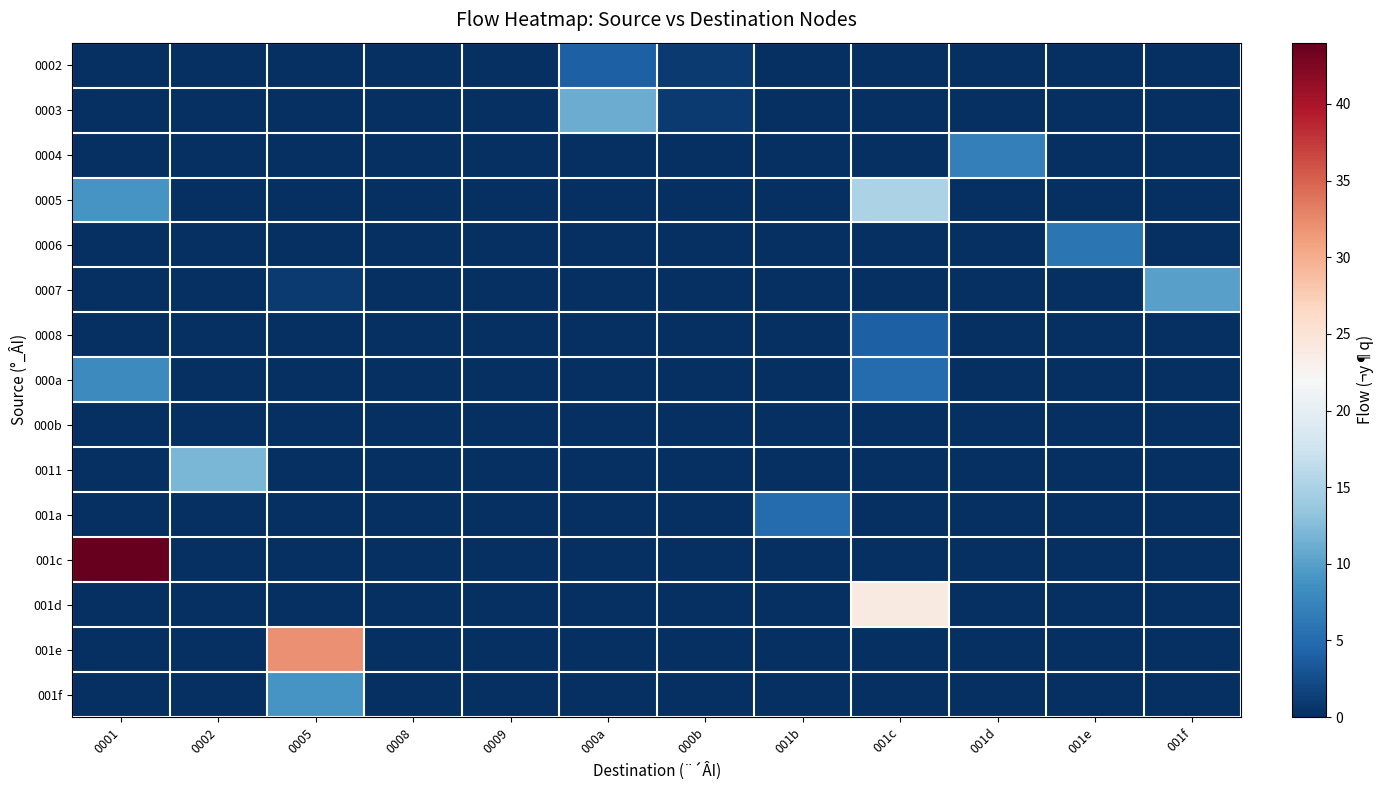

What is the total value across all series at 001d?

7